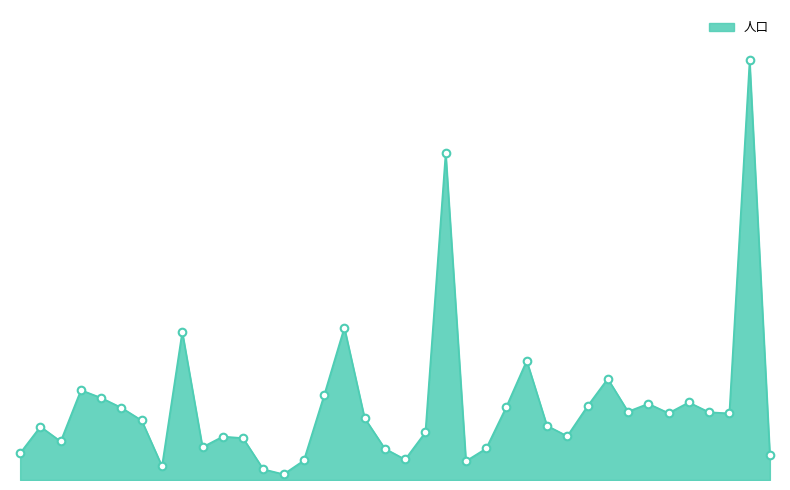

Does the chart have visible grid lines?

No